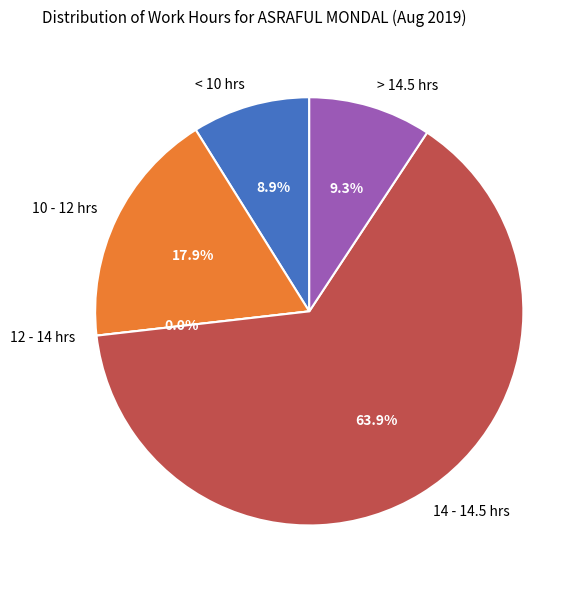

True or false: 3 accounts for 1% of the total.

False